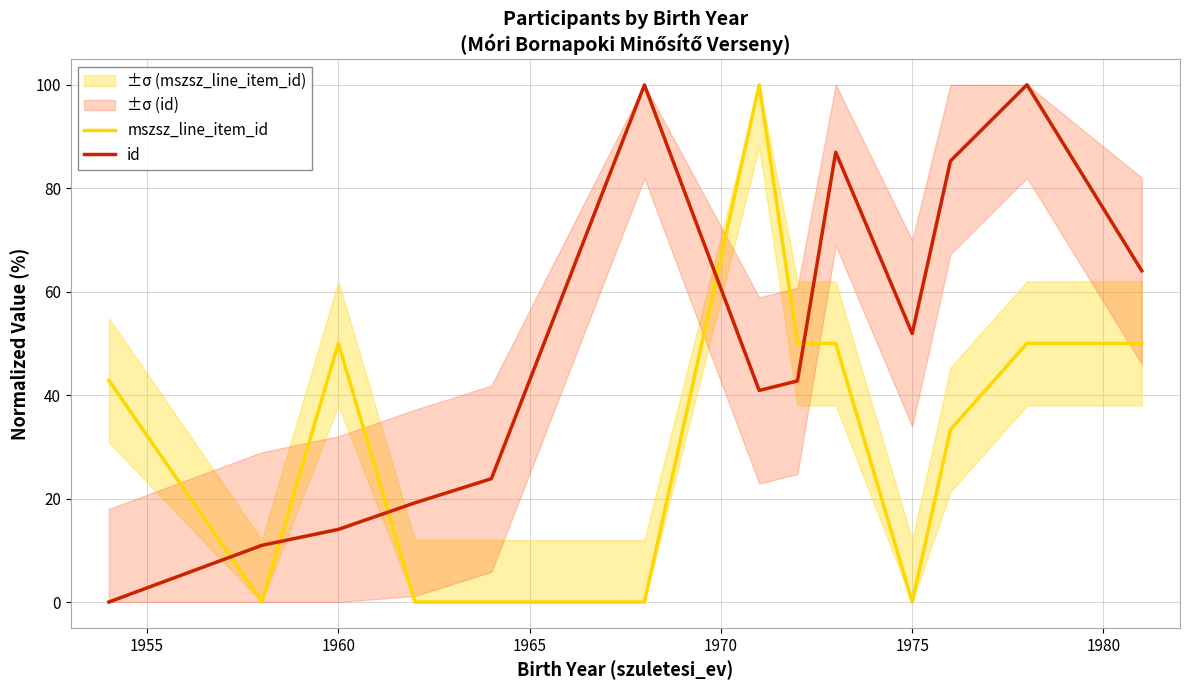

After their last crossing, which series has the higher values: id or mszsz_line_item_id?

id